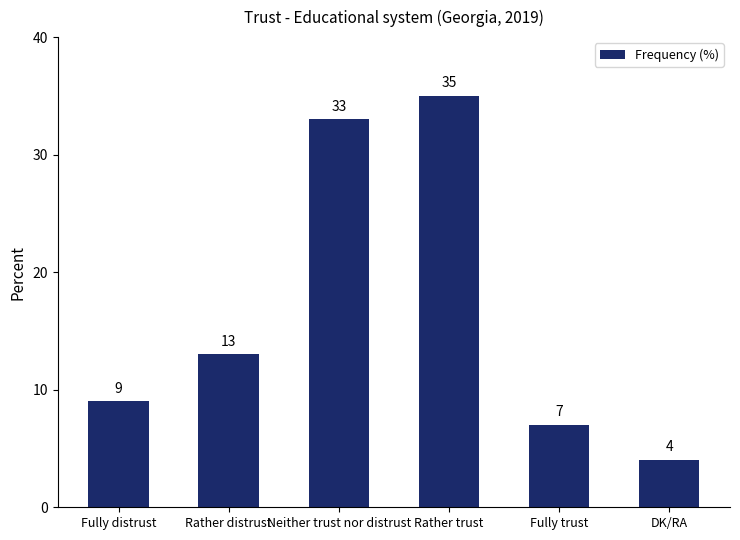

Which label corresponds to the smallest value in the chart?

DK/RA